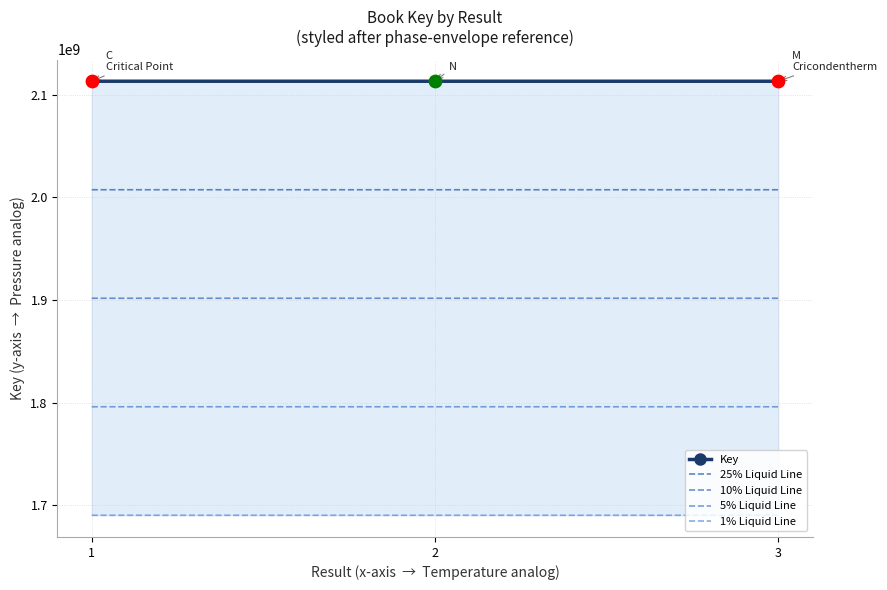

What are all the series names shown in the legend?

Key, 25% Liquid Line, 10% Liquid Line, 5% Liquid Line, 1% Liquid Line